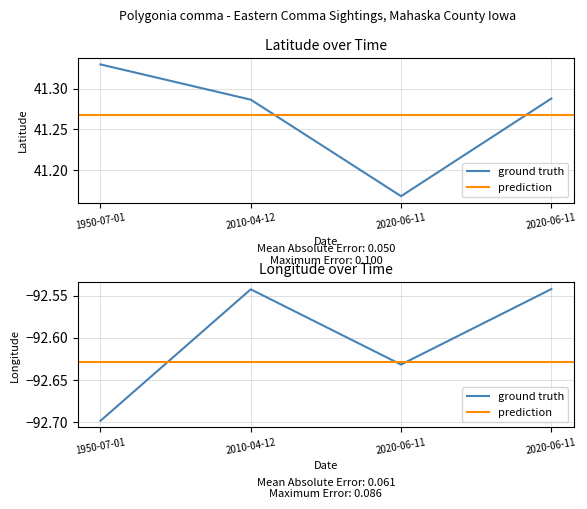

Count the Latitude values in the range 41 to 42.

4